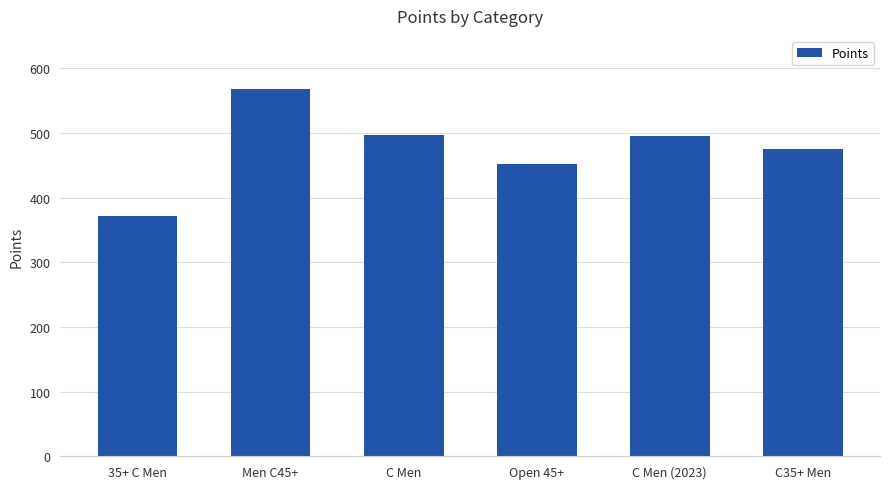

Which has a higher value, C Men or C35+ Men?

C Men